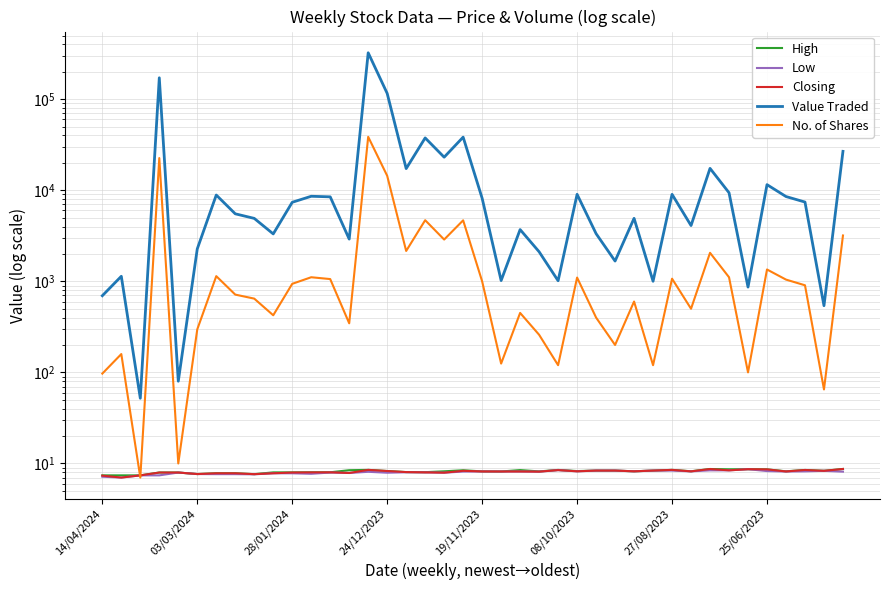

Reading left to right, transcribe all the data shown in this chart.

High: 7.4	7.4	7.4	8.0	8.0	7.7	7.8	7.8	7.6	8.0	8.0	8.0	8.0	8.4	8.5	8.3	8.0	8.0	8.2	8.4	8.2	8.2	8.5	8.2	8.5	8.2	8.3	8.3	8.2	8.3	8.5	8.2	8.7	8.6	8.7	8.6	8.2	8.5	8.3	8.7
Low: 7.2	7.0	7.4	7.4	8.0	7.7	7.6	7.6	7.6	7.8	7.8	7.7	8.0	7.9	8.1	7.9	8.0	8.0	7.9	8.2	8.2	8.2	8.2	8.1	8.4	8.2	8.3	8.3	8.2	8.3	8.3	8.2	8.4	8.4	8.7	8.2	8.2	8.2	8.3	8.1
Closing: 7.3	7.0	7.4	8.0	8.0	7.7	7.8	7.8	7.6	7.8	8.0	8.0	8.0	7.9	8.5	8.3	8.0	8.0	7.9	8.3	8.2	8.2	8.2	8.1	8.4	8.2	8.3	8.3	8.2	8.3	8.5	8.2	8.7	8.4	8.7	8.6	8.2	8.5	8.3	8.7
Value Traded: 695.0	1136.0	52.0	171886.0	80.0	2272.0	8865.0	5515.0	4912.0	3317.0	7380.0	8592.0	8470.0	2911.0	323429.0	115790.0	17292.0	37580.0	23080.0	38327.0	8171.0	1020.0	3702.0	2112.0	1015.0	9026.0	3340.0	1670.0	4920.0	1002.0	9022.0	4098.0	17397.0	9396.0	865.0	11530.0	8534.0	7423.0	540.0	26761.0
No. of Shares: 97.0	159.0	7.0	22576.0	10.0	297.0	1140.0	715.0	646.0	424.0	939.0	1109.0	1059.0	346.0	38632.0	14423.0	2156.0	4692.0	2877.0	4675.0	1000.0	125.0	450.0	259.0	120.0	1100.0	400.0	200.0	600.0	120.0	1069.0	500.0	2057.0	1109.0	100.0	1349.0	1045.0	905.0	65.0	3188.0